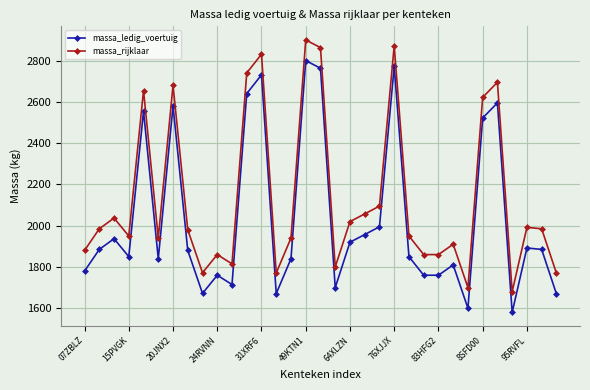

What is the value of the massa_ledig_voertuig point at the 27th from the left?

1600